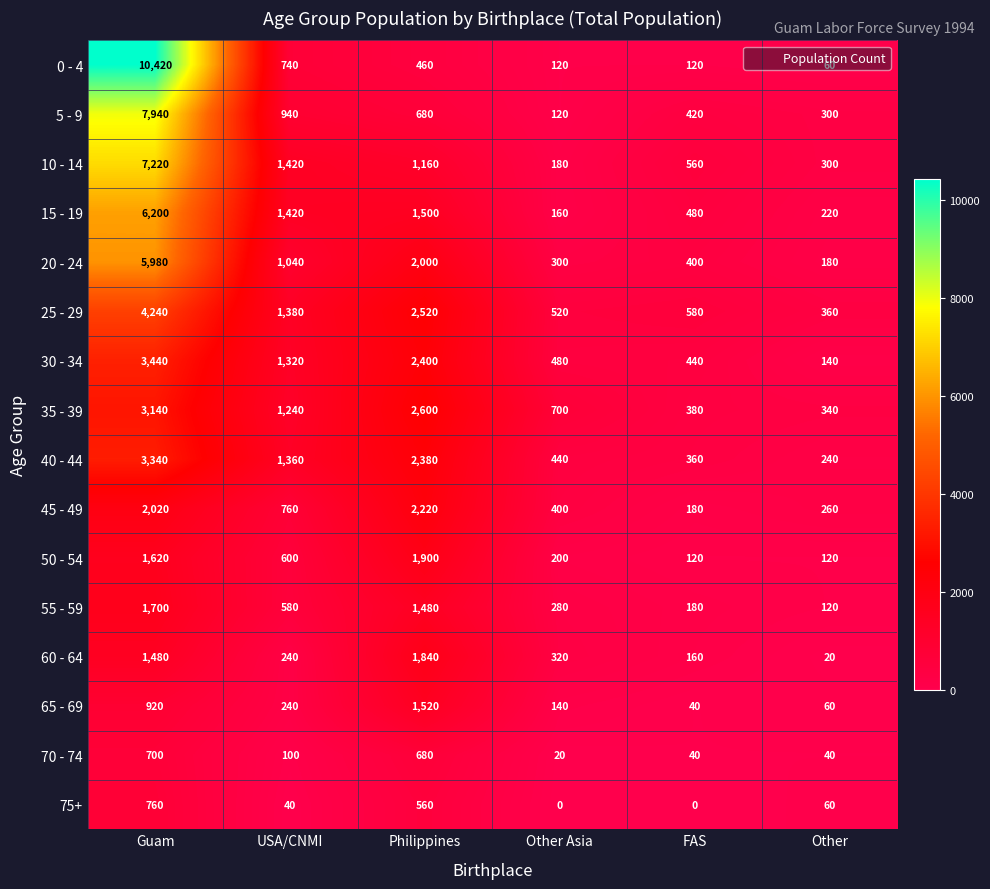

Which series has the widest spread of values?

0 - 4